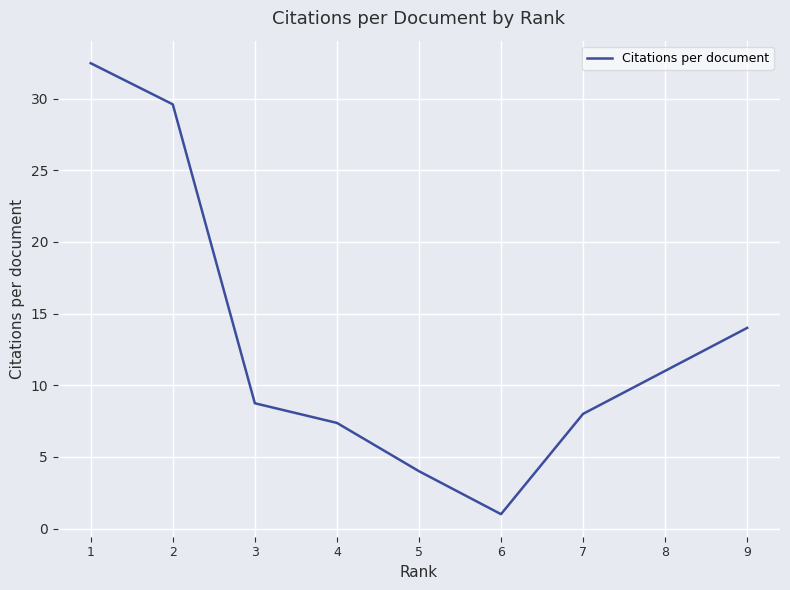

List the labels in order of value, smallest first.

6, 5, 4, 7, 3, 8, 9, 2, 1